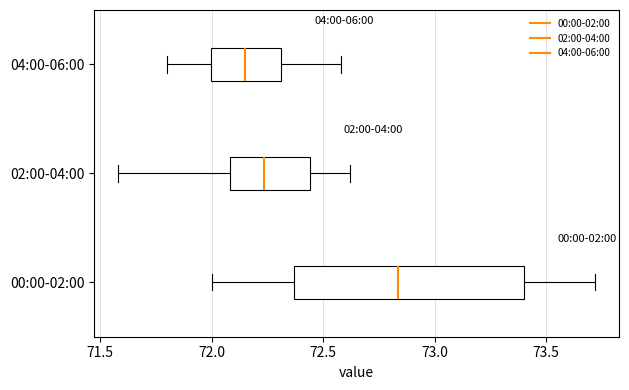

Reading bottom to top, read every box against the x-axis: the position of its median line, the range the box covers, and the ends of its whiskers. The values are not printed on the chart, so give them approximately, as read against the axis.

00:00-02:00: median 72.85, box 72.35 to 73.40, whiskers 72.00 to 73.70
02:00-04:00: median 72.25, box 72.10 to 72.45, whiskers 71.60 to 72.60
04:00-06:00: median 72.15, box 72.00 to 72.30, whiskers 71.80 to 72.60